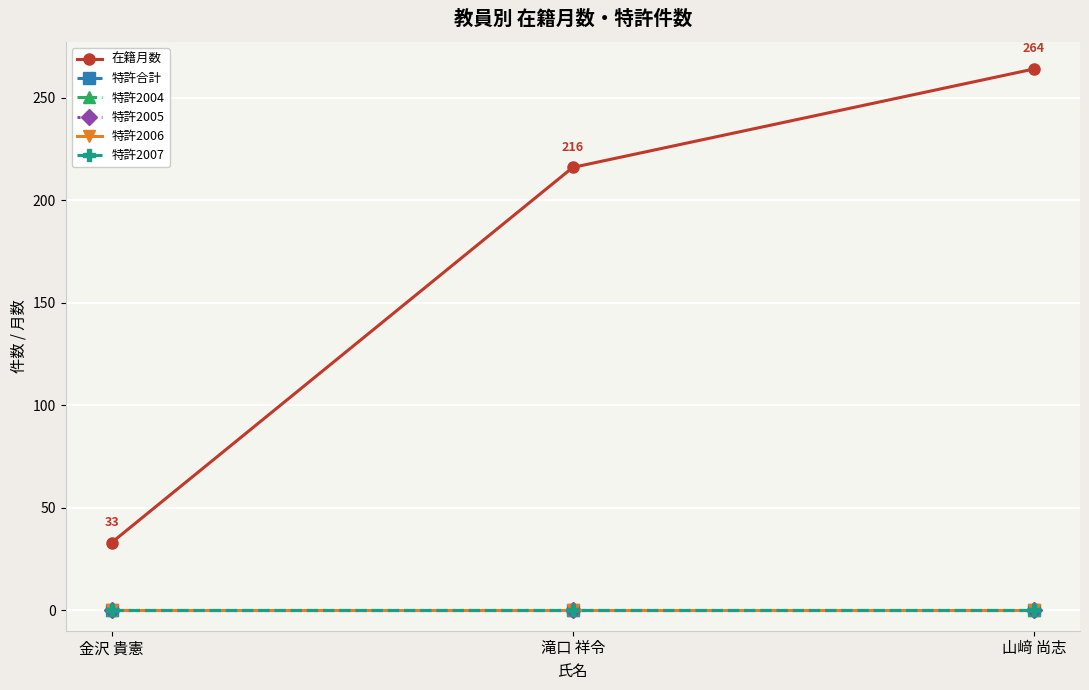

At which category is the sum across all series the highest?

山﨑 尚志